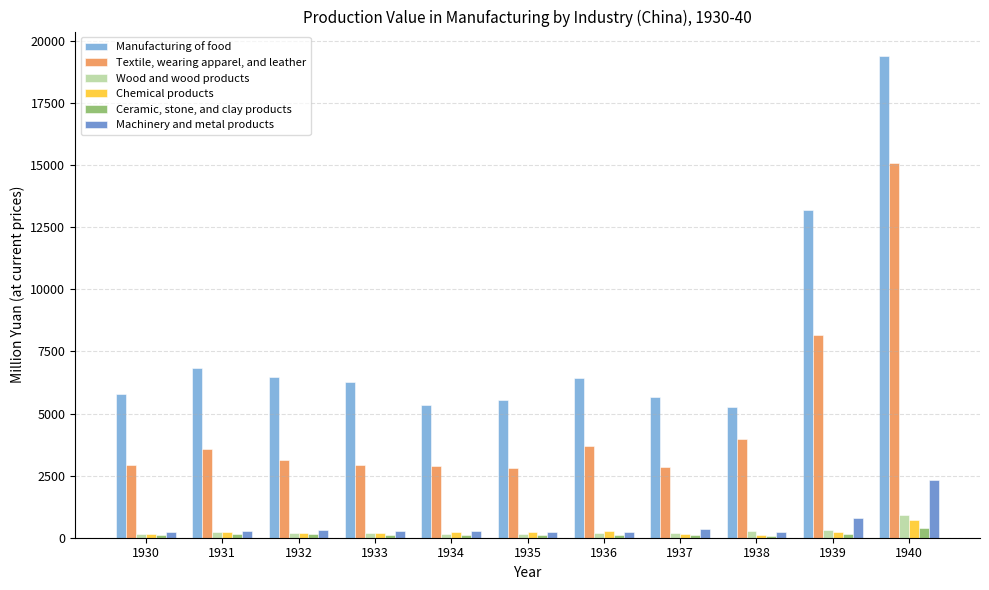

Are the bars horizontal?

No